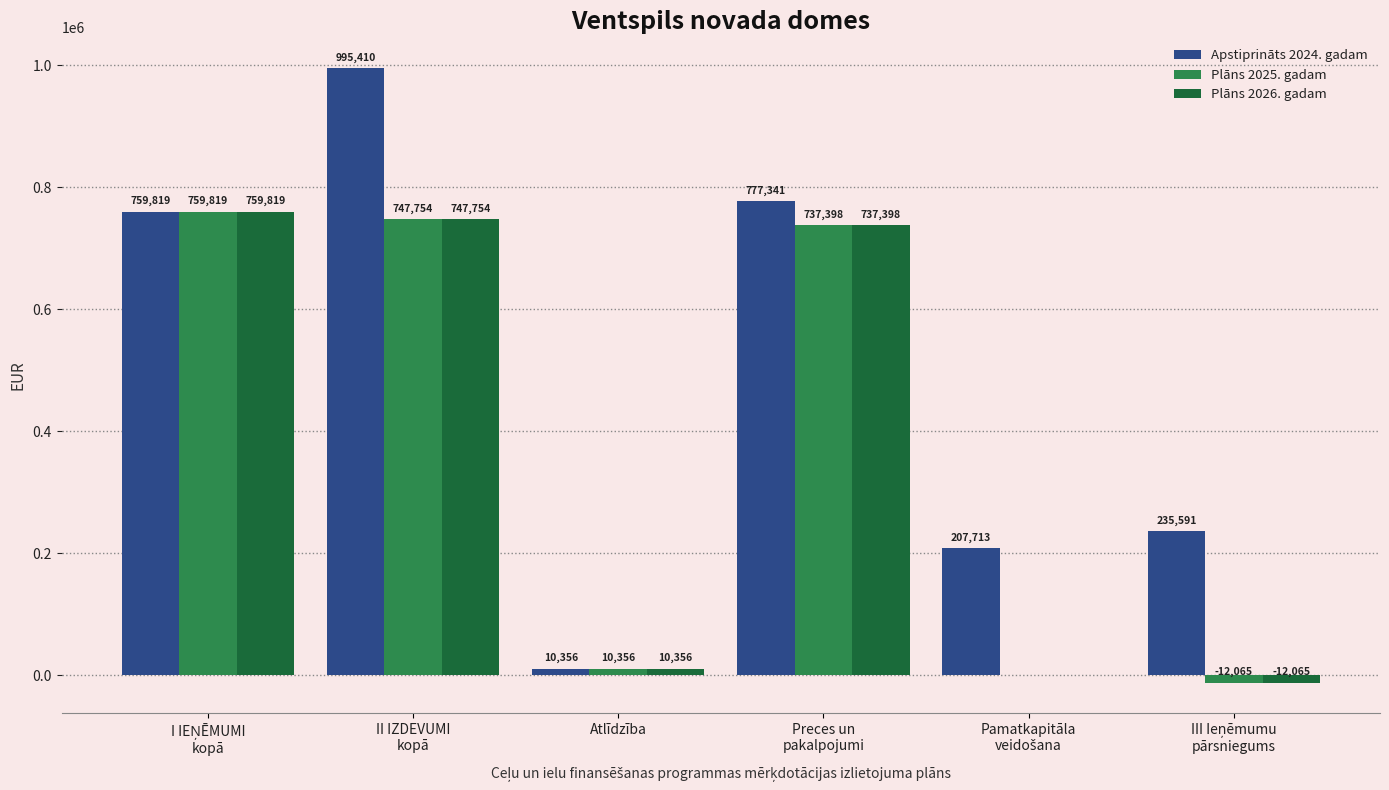

What is the greatest value displayed?

995410